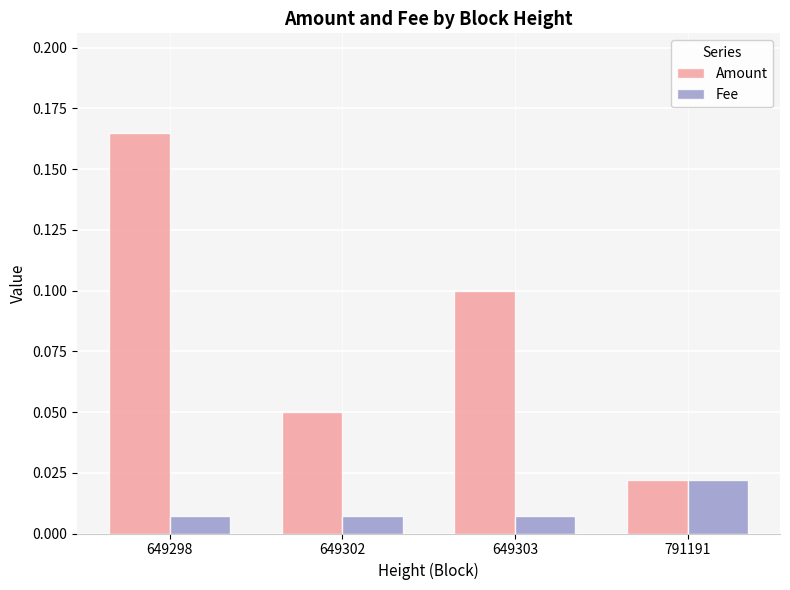

What are all the series names shown in the legend?

Amount, Fee